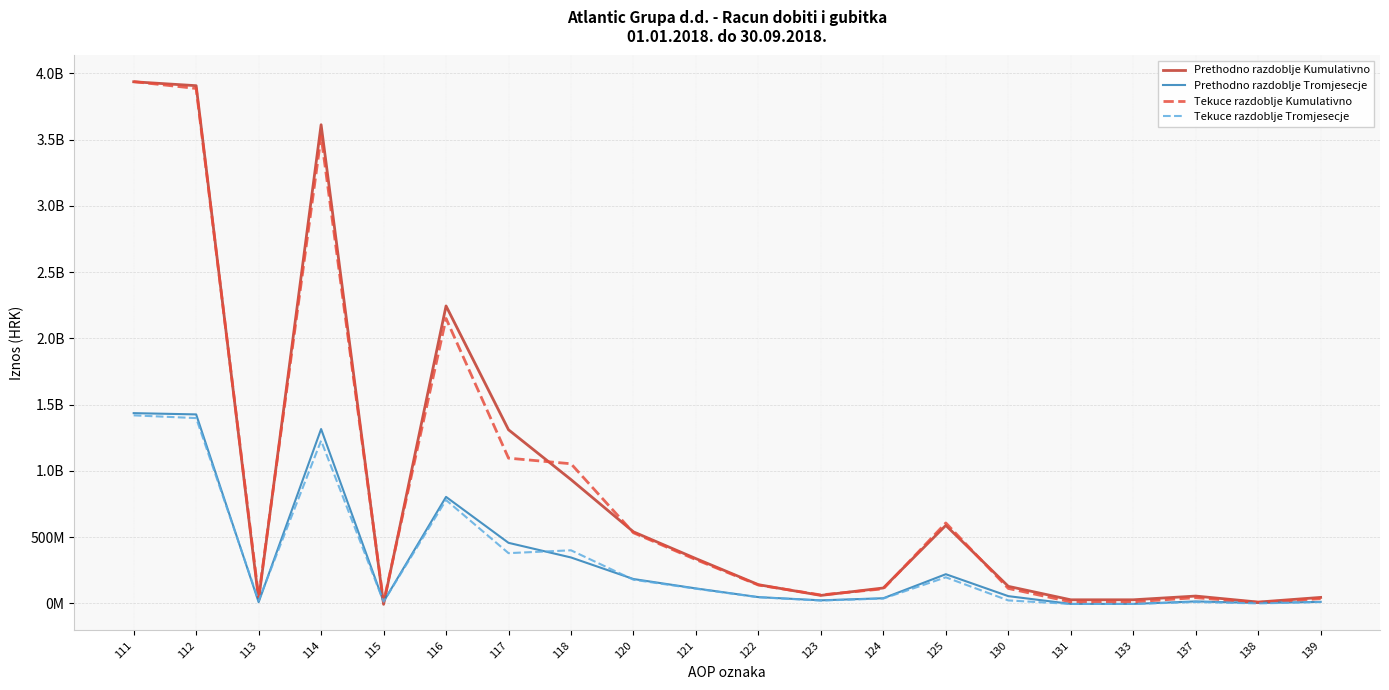

What are all the series names shown in the legend?

Prethodno razdoblje Kumulativno, Prethodno razdoblje Tromjesecje, Tekuce razdoblje Kumulativno, Tekuce razdoblje Tromjesecje